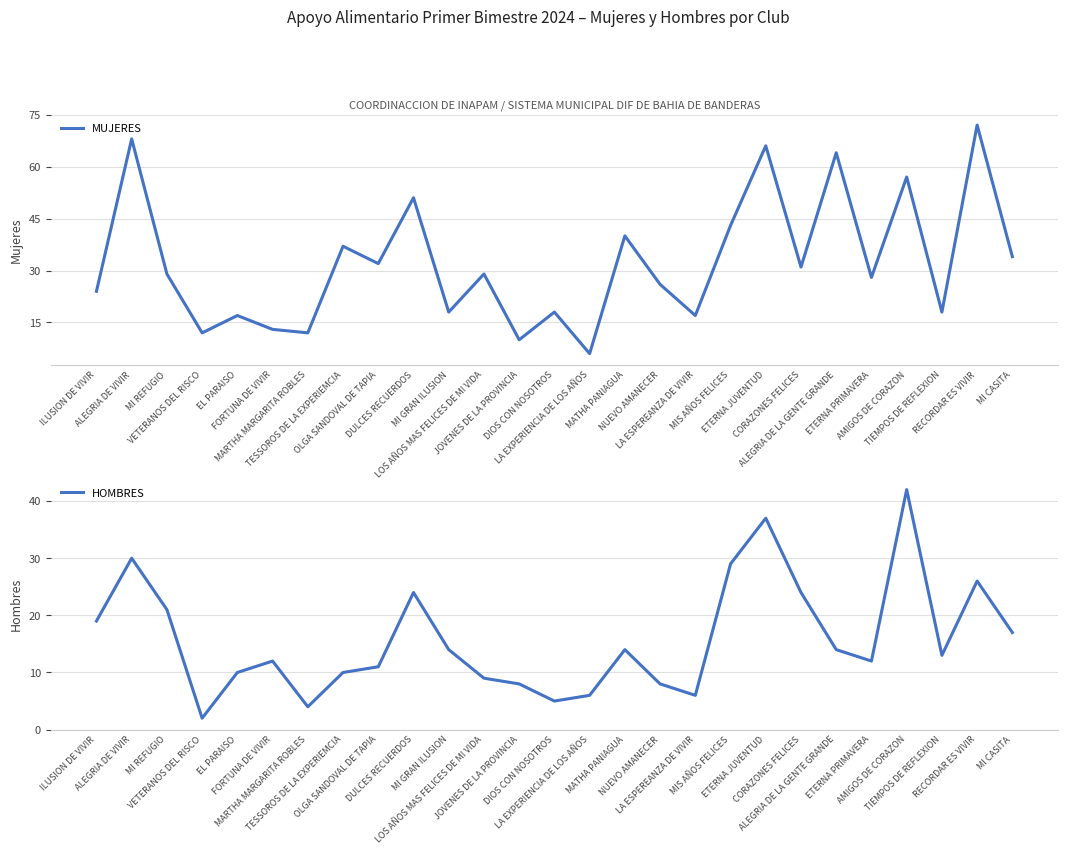

Rank the categories by HOMBRES value from lowest to highest.

VETERANOS DEL RISCO, MARTHA MARGARITA ROBLES, DIOS CON NOSOTROS, LA EXPERIENCIA DE LOS AÑOS, LA ESPEREANZA DE VIVIR, JOVENES DE LA PROVINCIA, NUEVO AMANECER, LOS AÑOS MAS FELICES DE MI VIDA, EL PARAISO, TESSOROS DE LA EXPERIEMCIA, OLGA SANDOVAL DE TAPIA, FORTUNA DE VIVIR, ETERNA PRIMAVERA, TIEMPOS DE REFLEXION, MI GRAN ILUSION, MATHA PANIAGUA, ALEGRIA DE LA GENTE GRANDE, MI CASITA, ILUSION DE VIVIR, MI REFUGIO, DULCES RECUERDOS, CORAZONES FELICES, RECORDAR ES VIVIR, MIS AÑOS FELICES, ALEGRIA DE VIVIR, ETERNA JUVENTUD, AMIGOS DE CORAZON